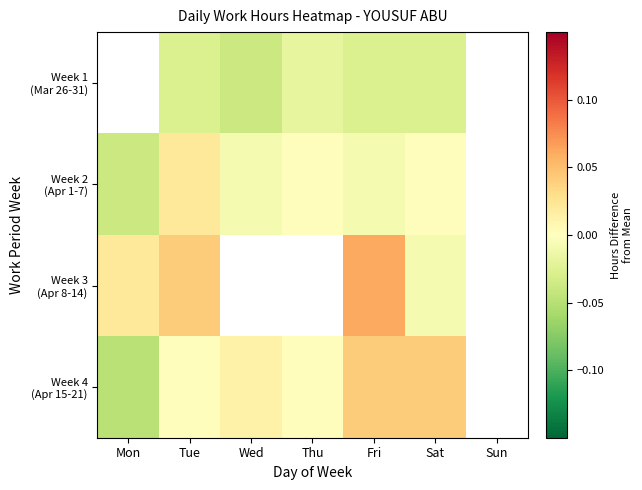

What is the difference between the maximum and minimum values in the Week 2 (Apr 1-7) series?

0.1